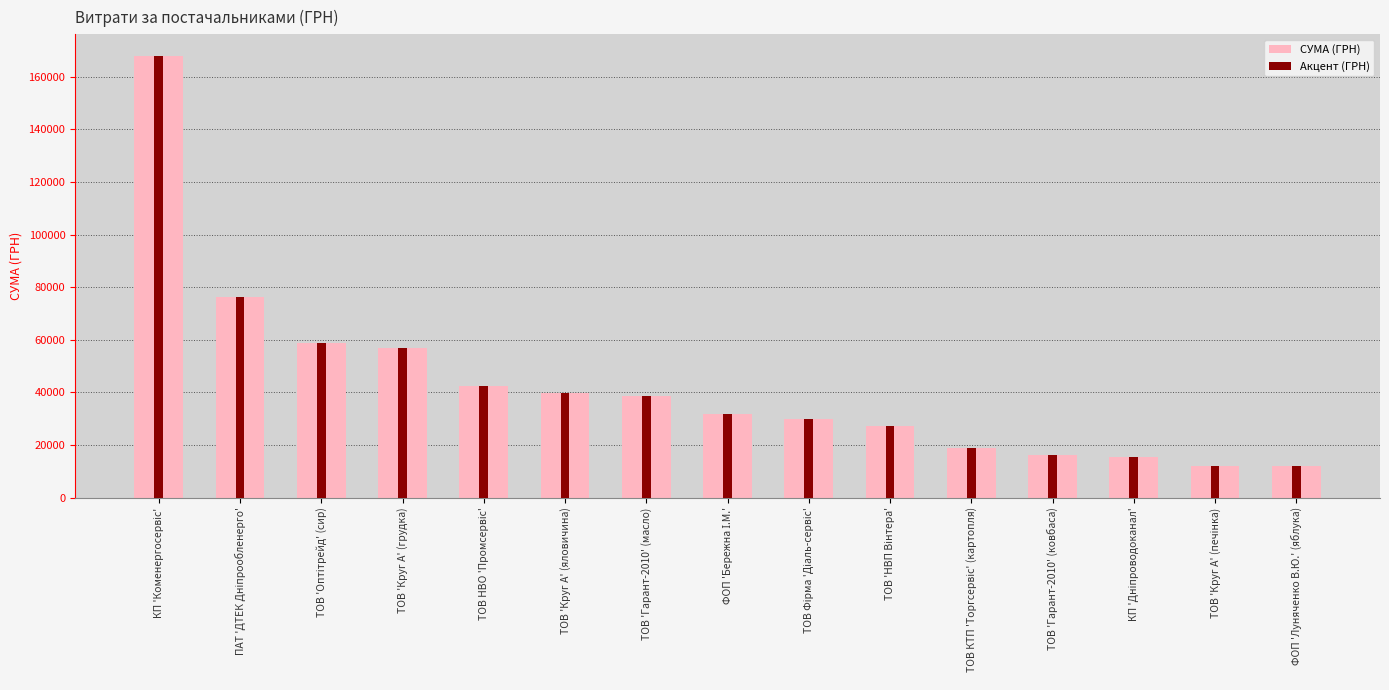

At which label does Акцент (ГРН) first exceed 31755?

КП 'Коменергосервіс'